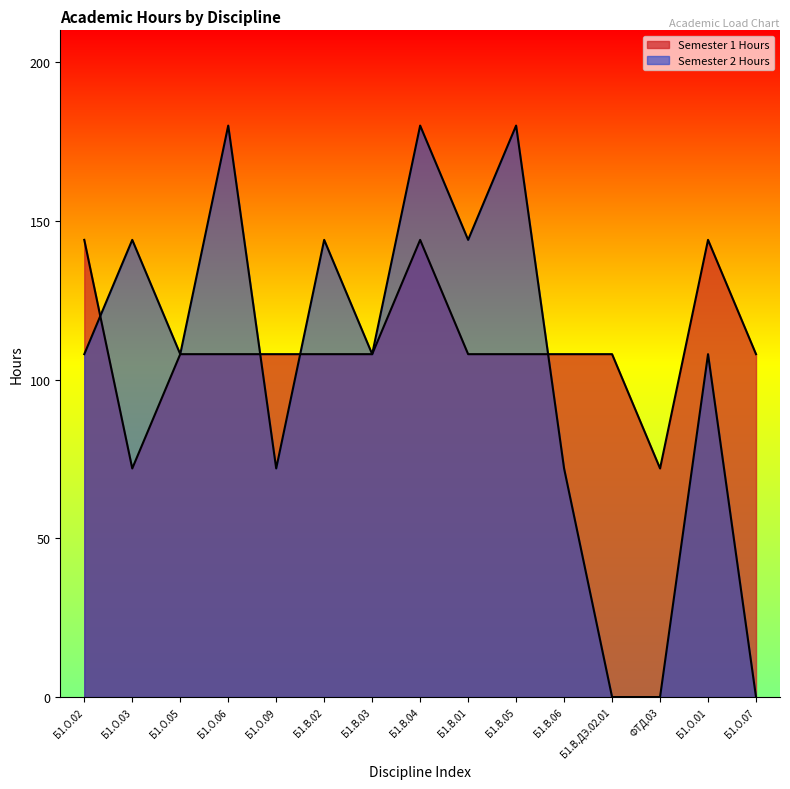

Is the value of Semester 2 Hours at Б1.О.06 greater than the value of Semester 1 Hours at Б1.О.03?

Yes